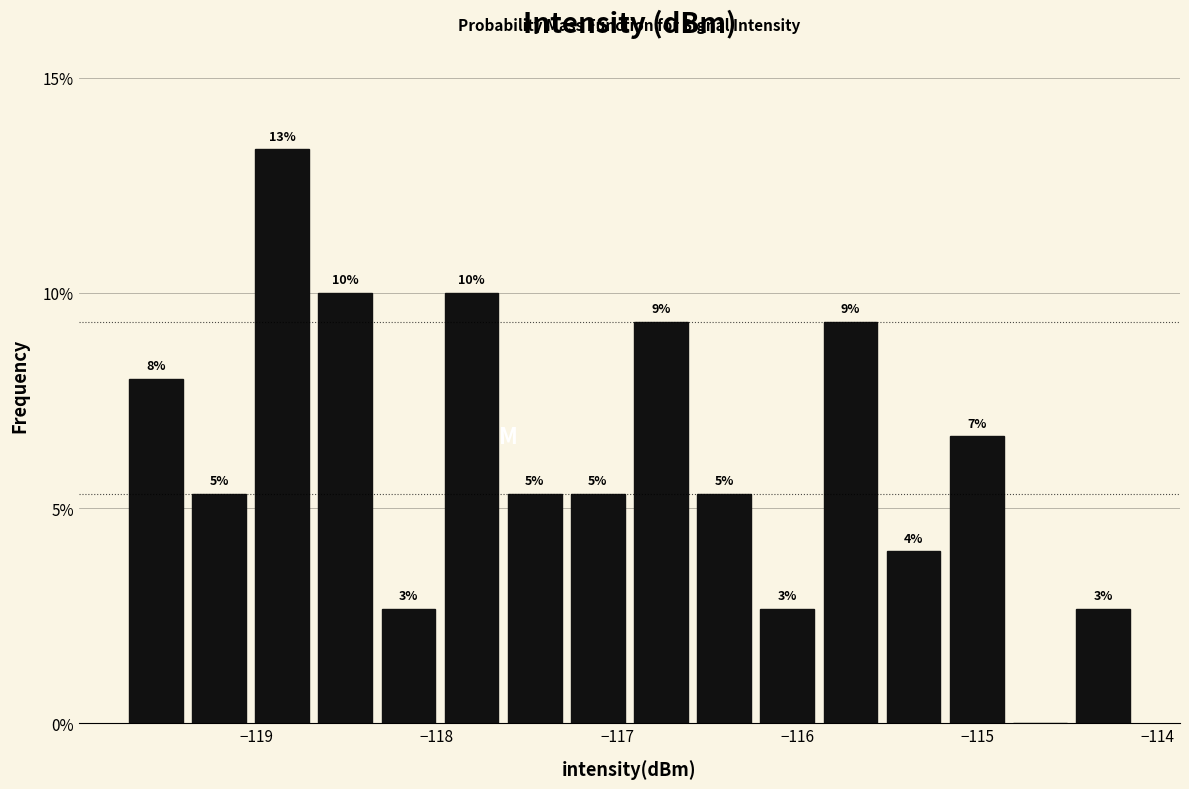

Around what value on the x-axis is the tallest bar? Give the approximate position of its centre, as read against the axis.

-118.9